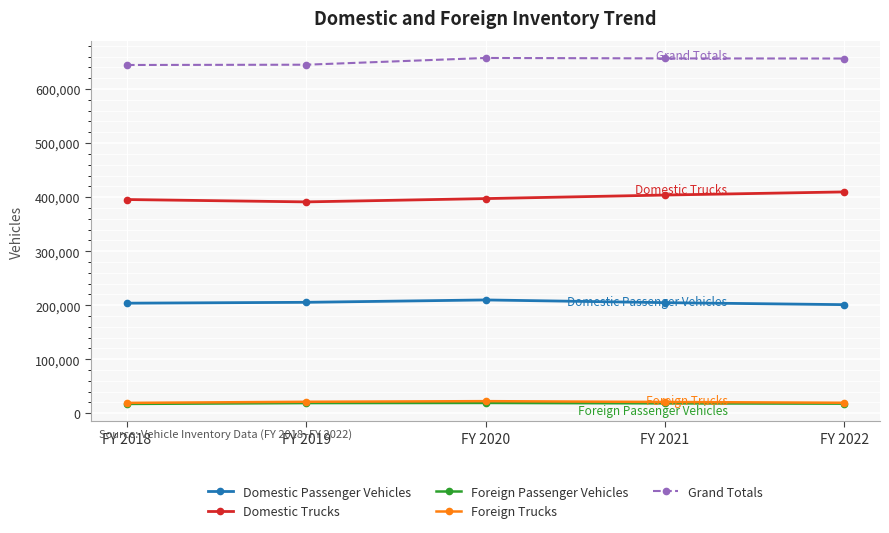

Read the Domestic Trucks value at FY 2019, to the nearest 100.

391200